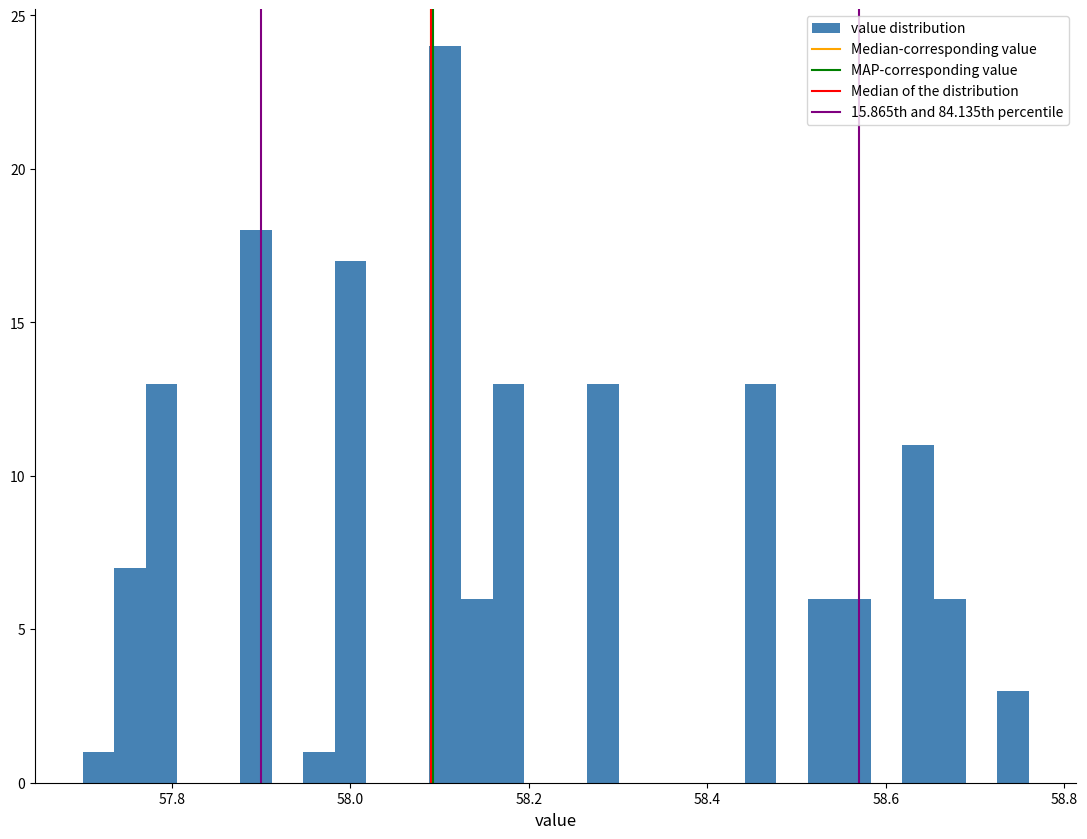

Read against the x-axis, roughly where is the centre of the tallest bar?

58.10